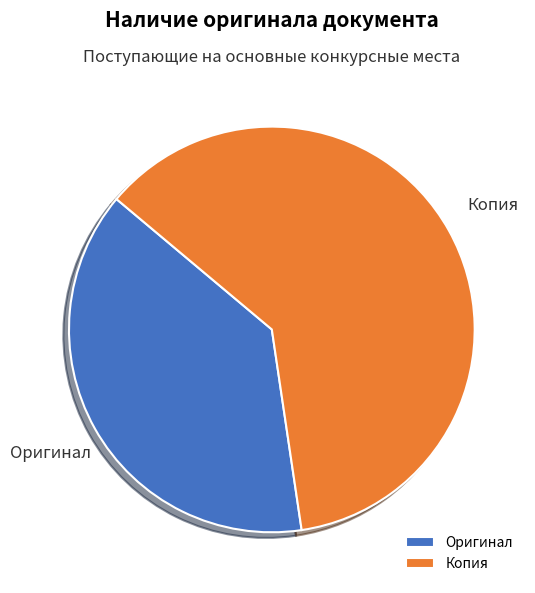

Is there a majority slice in this chart?

Yes